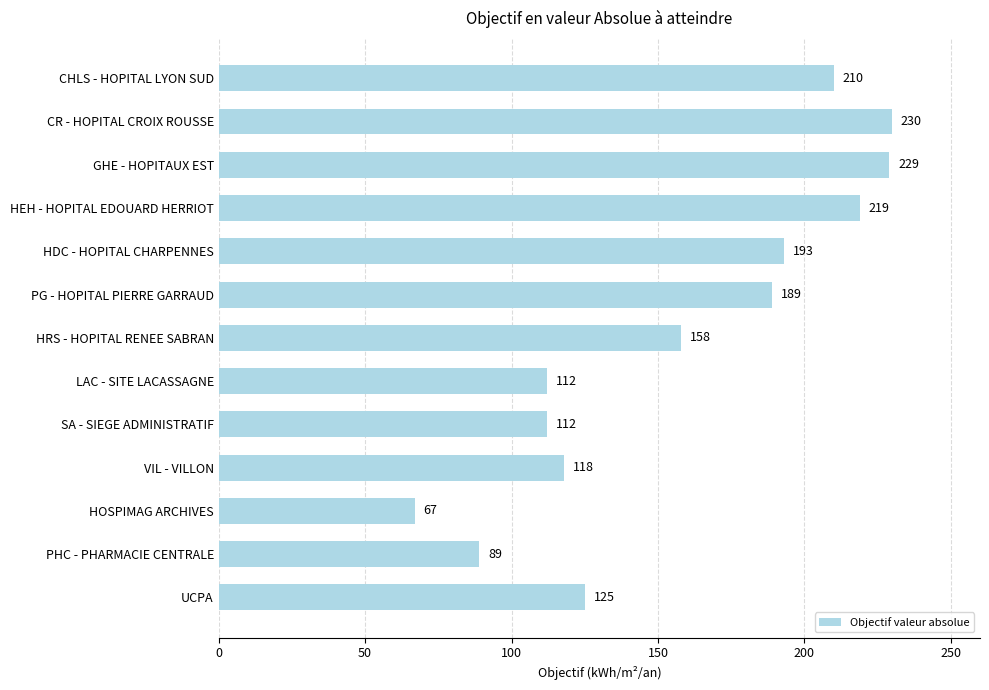

Reading top to bottom, transcribe all the data shown in this chart.

210	230	229	219	193	189	158	112	112	118	67	89	125